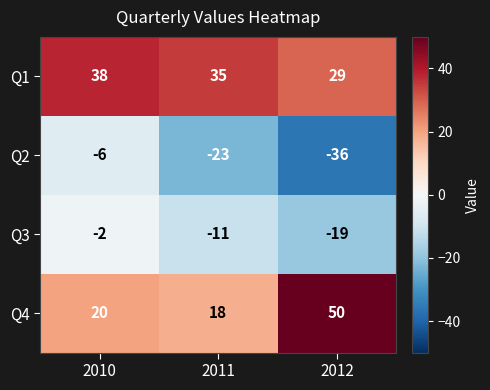

What is the lowest value of the Q1 series?

29